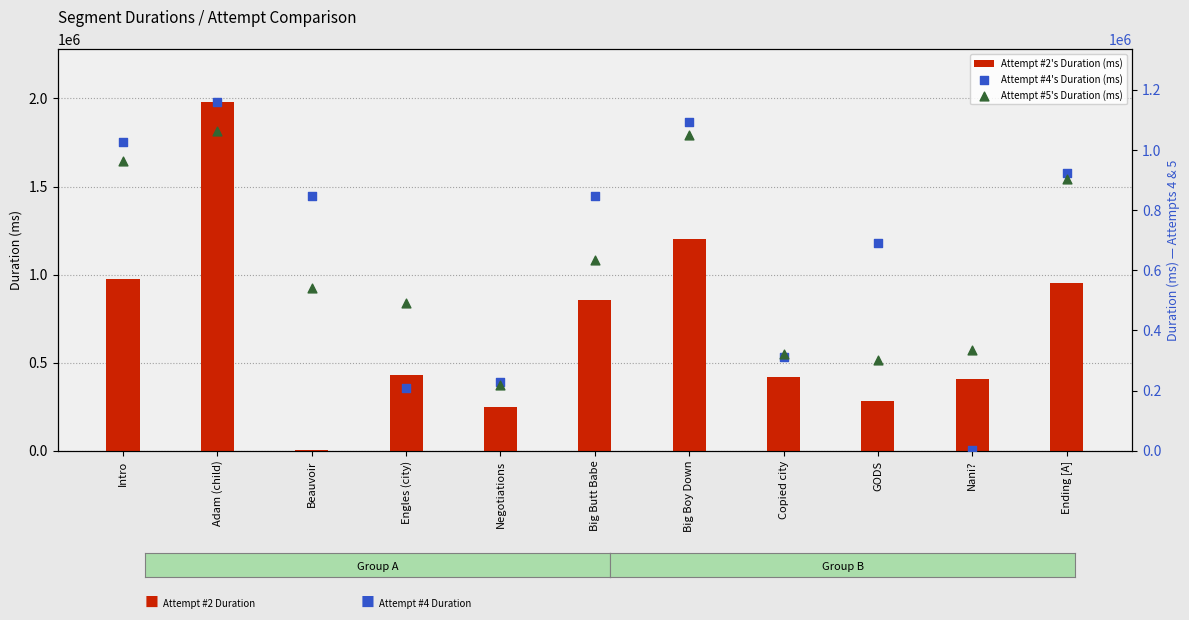

Which series has the widest spread of Y values?

Attempt #2's Duration (ms)